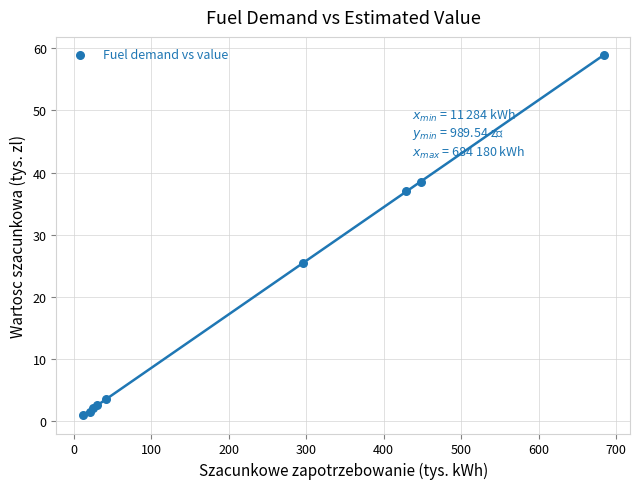

What Y value in the scatter plot is closest to 29?

25.4